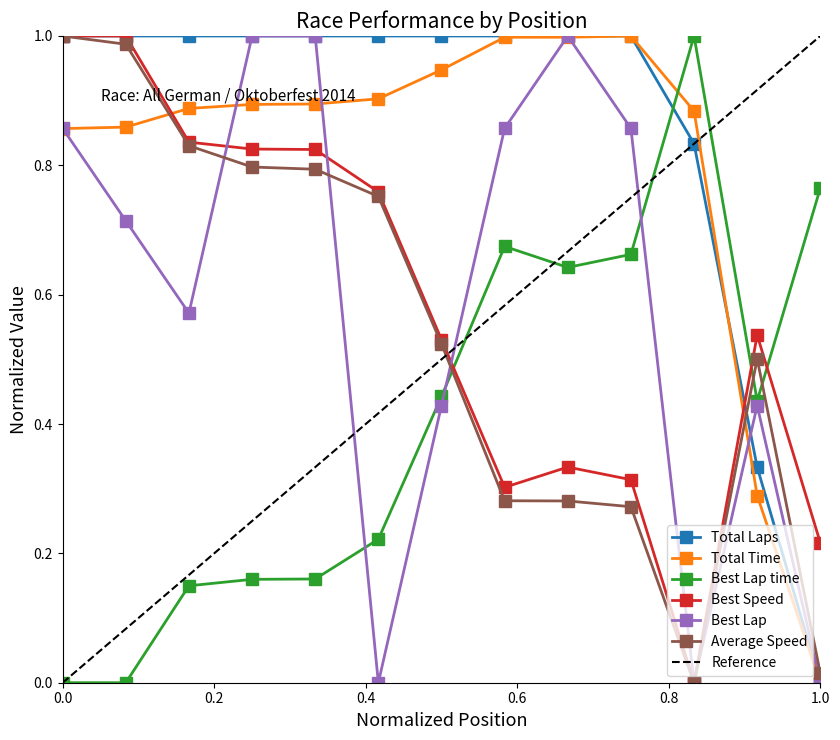

How many intersections are there between Total Laps and Total Time?

1